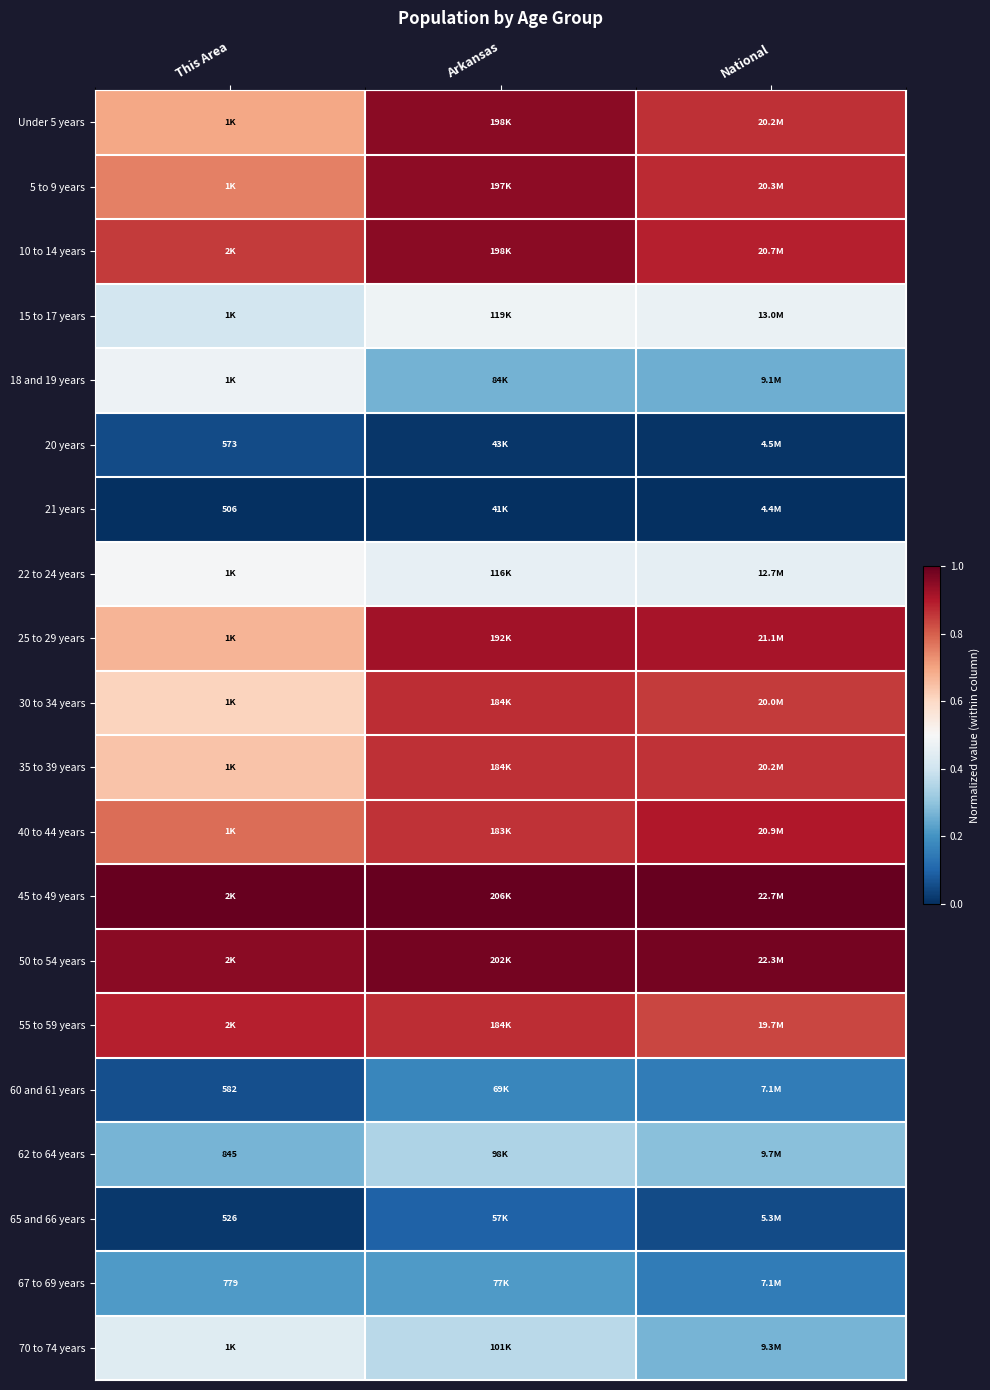

The value of 60 and 61 years at Arkansas is 0.2. True or false?

True